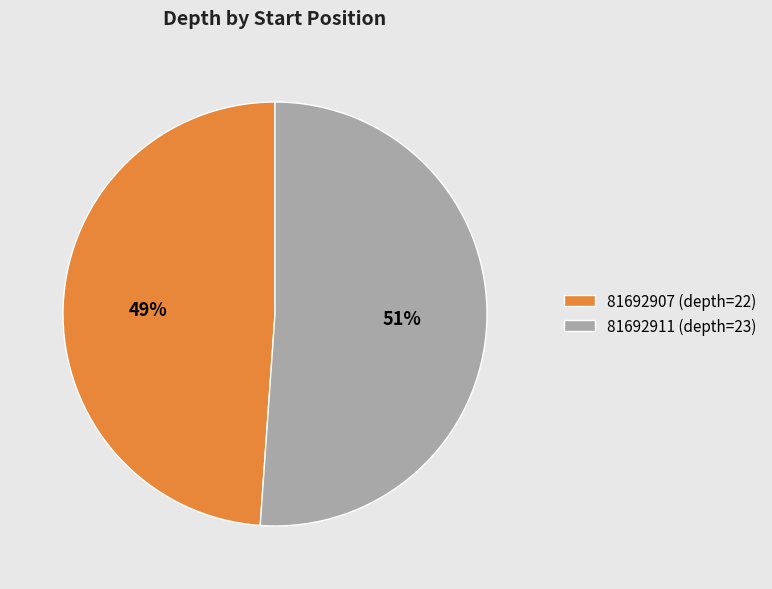

Count the number of slices in the pie.

2